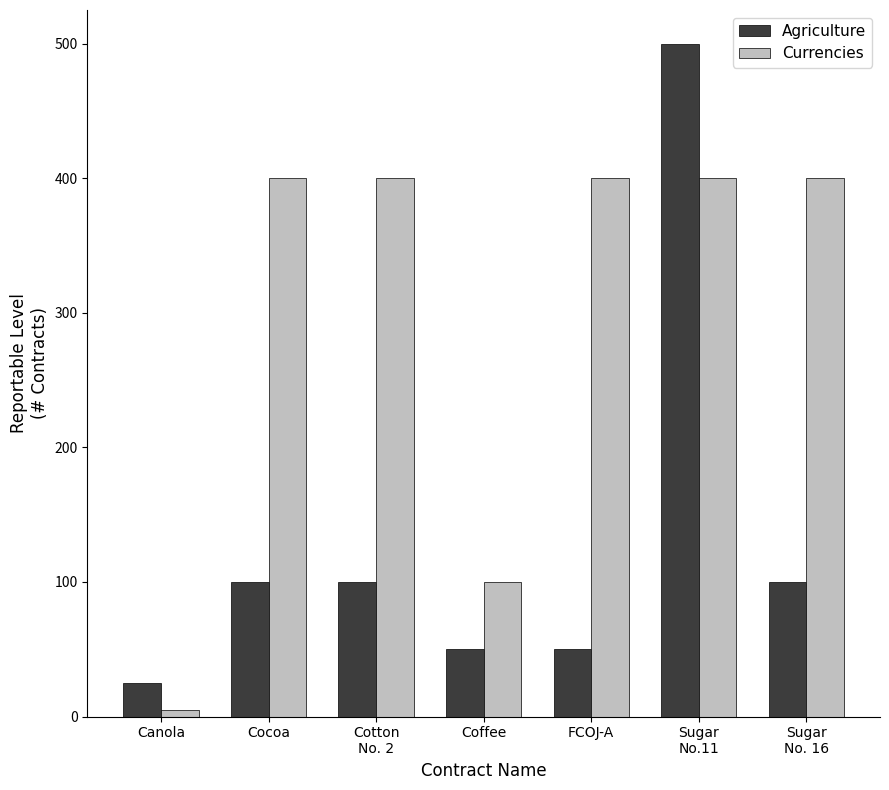

What position from the right is Cocoa?

6